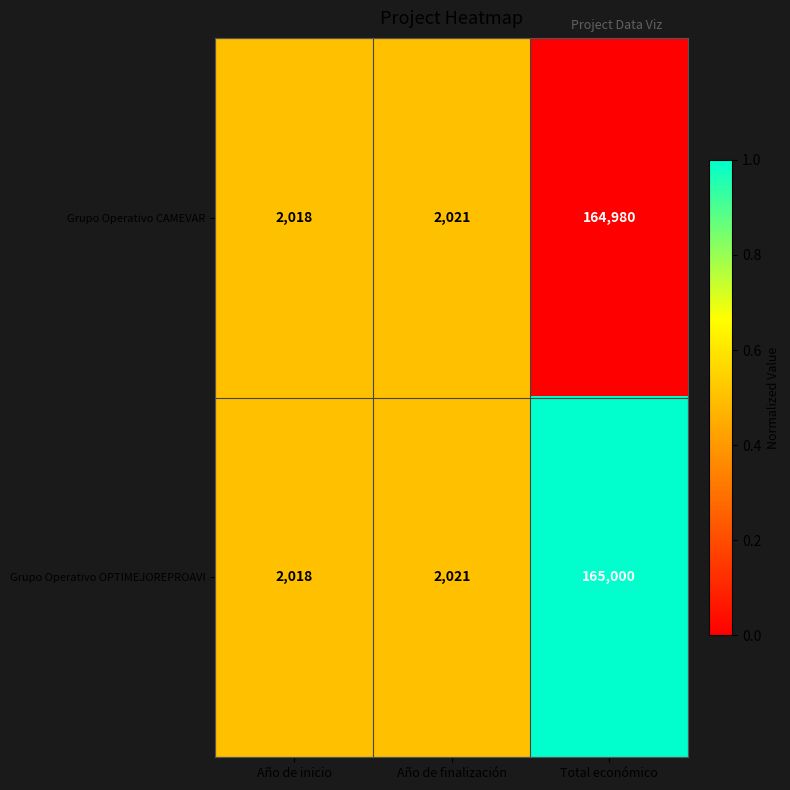

List the series in order of their overall mean, lowest first.

Grupo Operativo CAMEVAR, Grupo Operativo OPTIMEJOREPROAVI